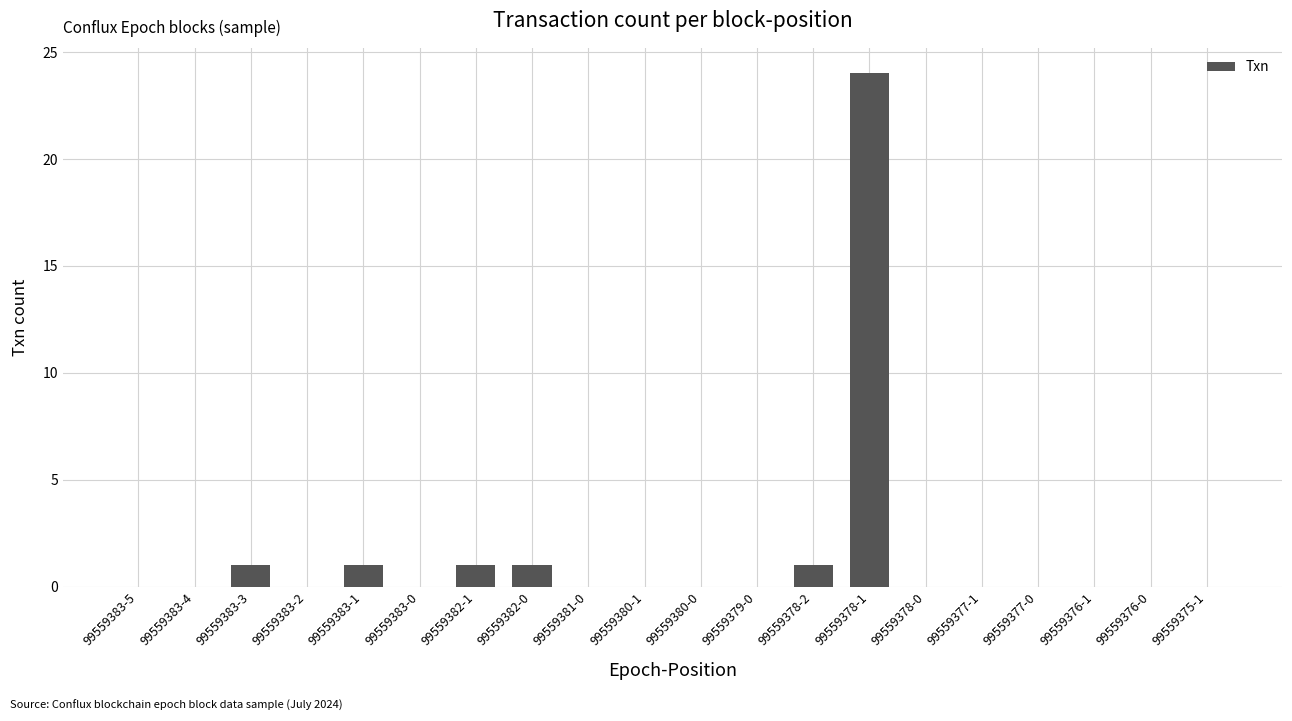

How many series are shown in this chart?

1